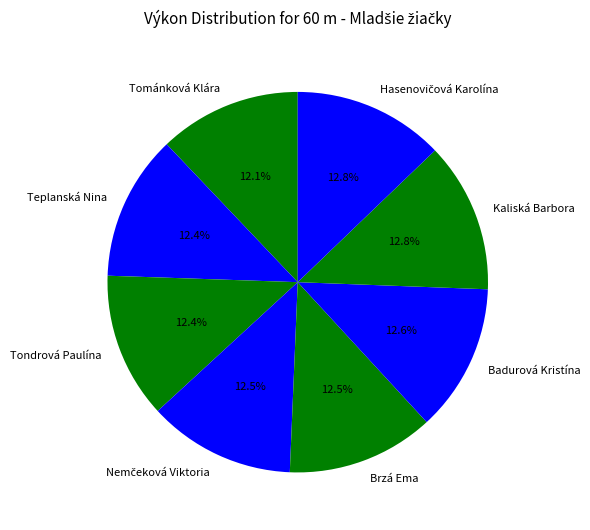

Does Teplanská Nina account for over 50% of the chart?

No